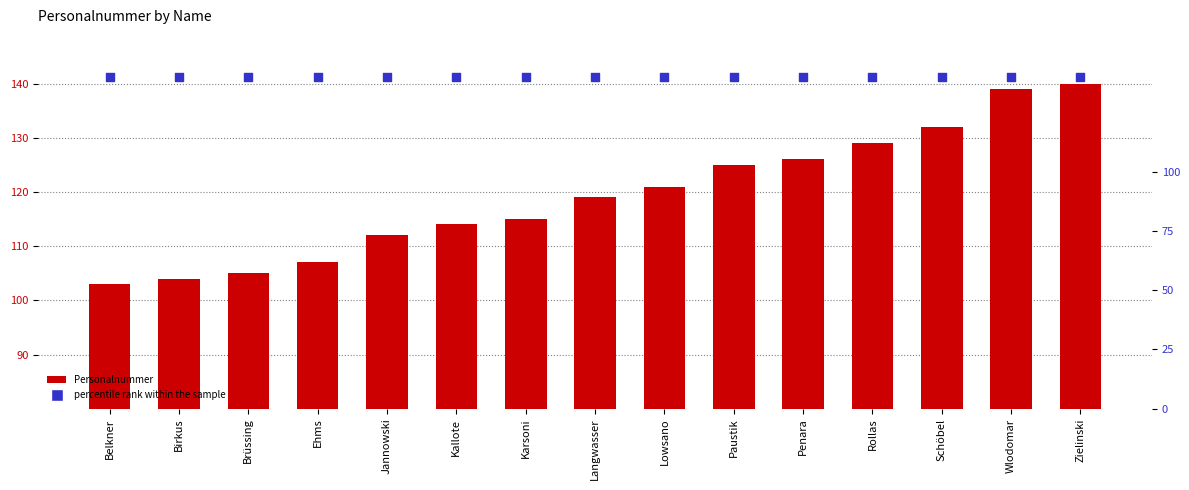

What are all the series names shown in the legend?

Personalnummer, percentile rank within the sample